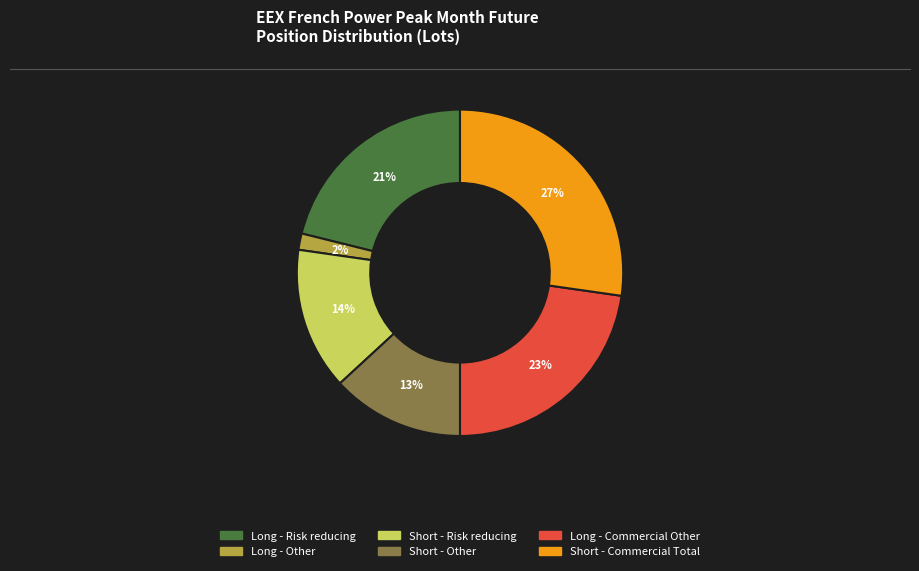

Is there any slice that represents more than half of the pie?

No